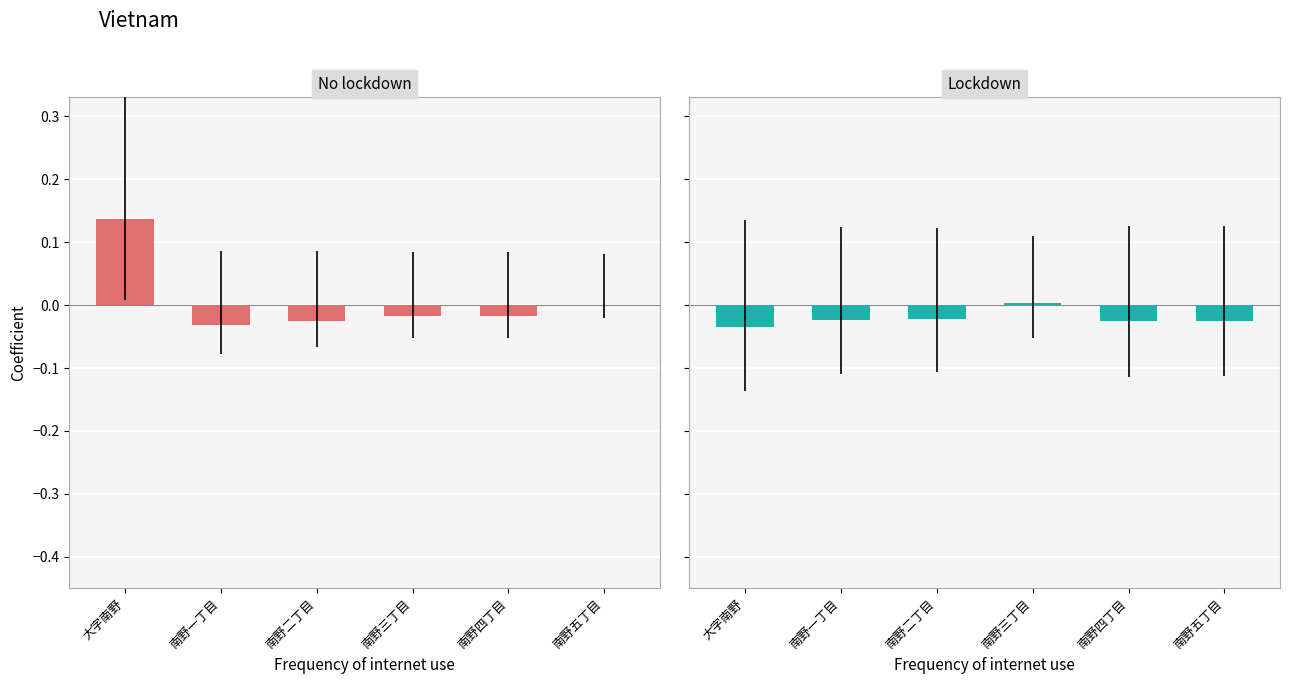

How many bars are there in each group?

2